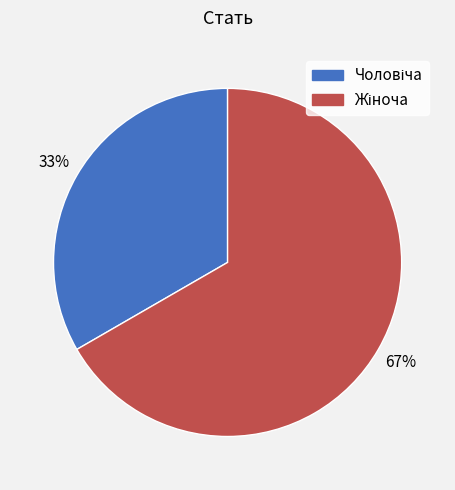

Is there a majority slice in this chart?

Yes